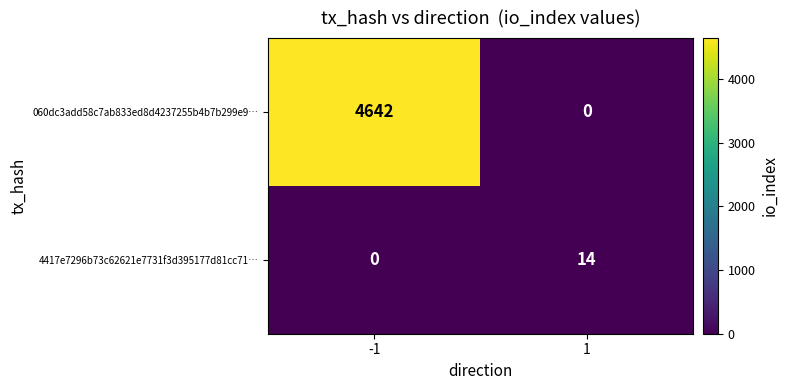

What is the sum of all 060dc3add58c7ab833ed8d4237255b4b7b299e9… values?

4642